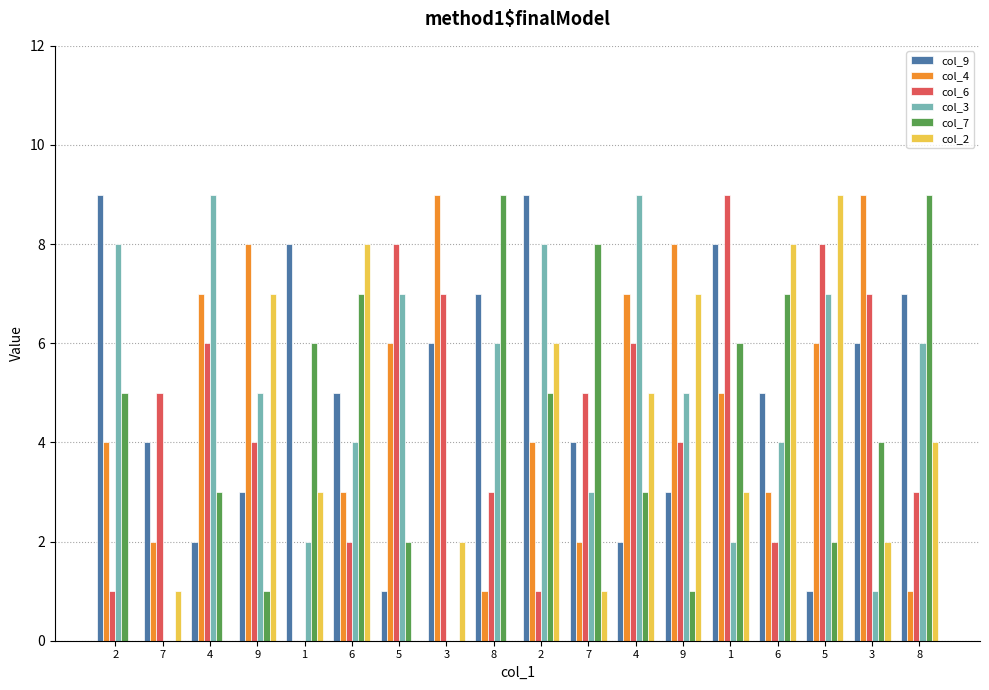

At which category is the sum across all series the highest?

2